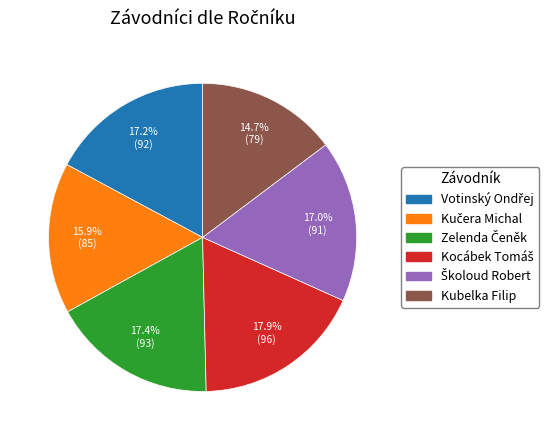

How much of the chart is everything except Kubelka Filip?

85.3%